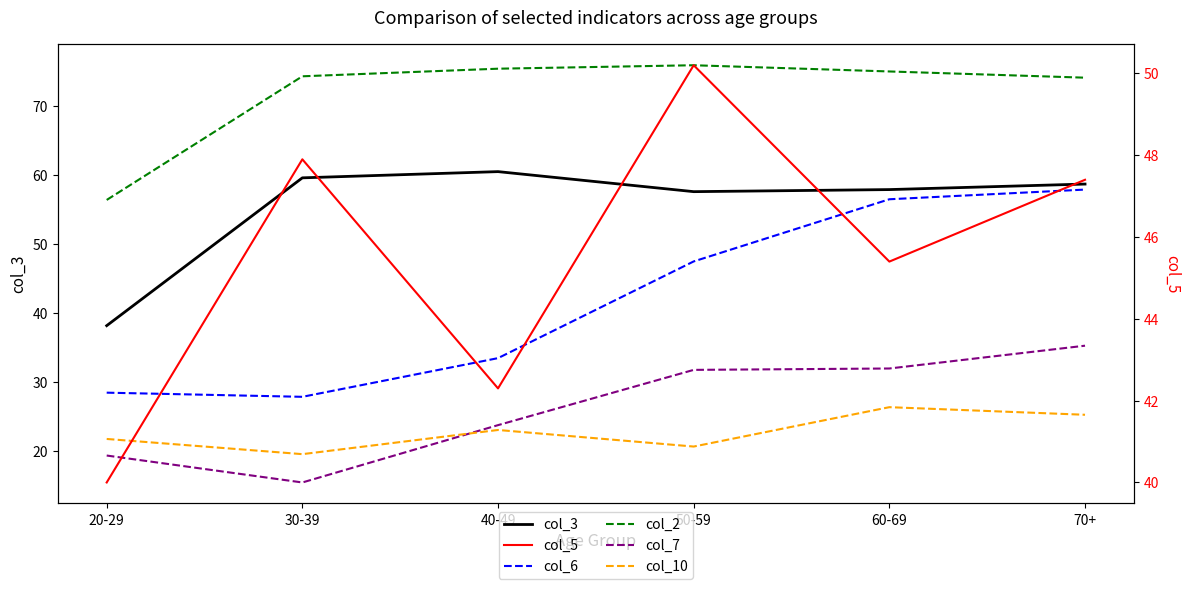

At which label does col_5 reach its minimum?

20-29